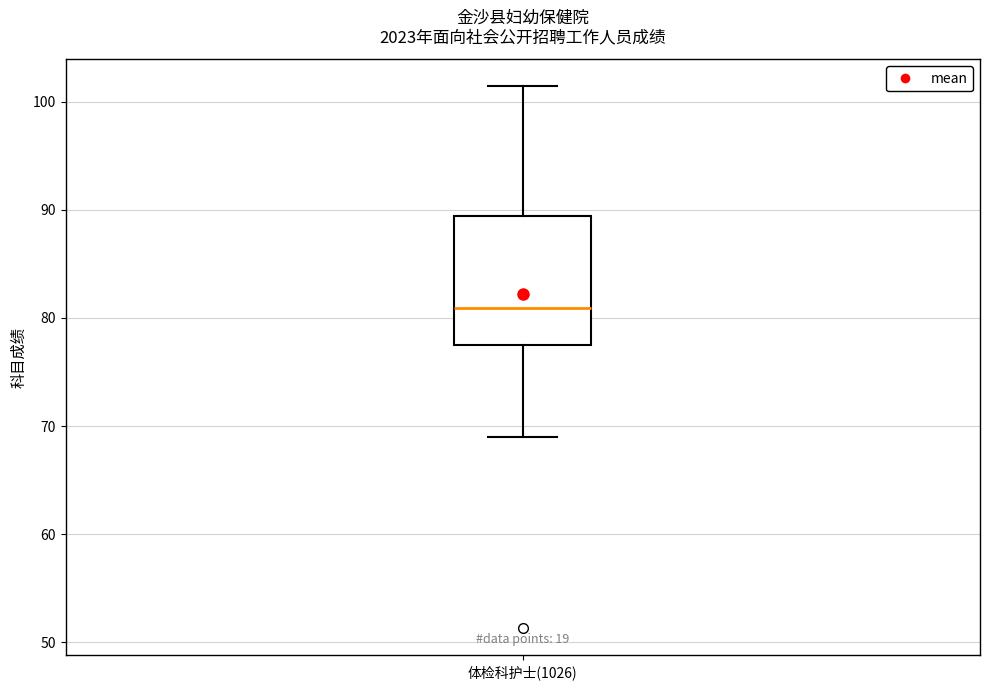

Where does the lower whisker of the box for 体检科护士(1026) end on the y-axis? The values are not printed on the chart, so give them approximately, as read against the axis.

69